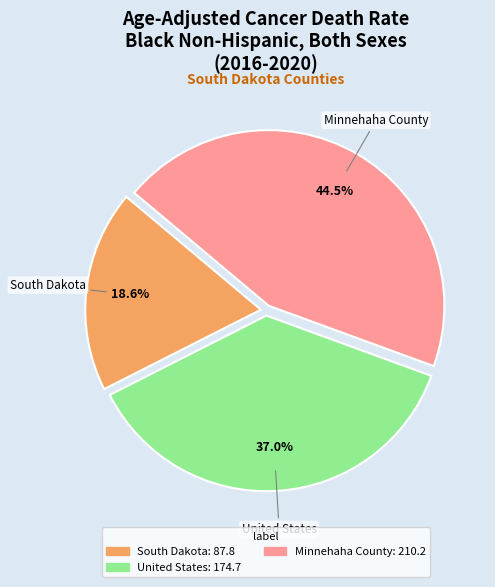

To the nearest percent, what is the difference between the South Dakota and United States slice percentages?

18%